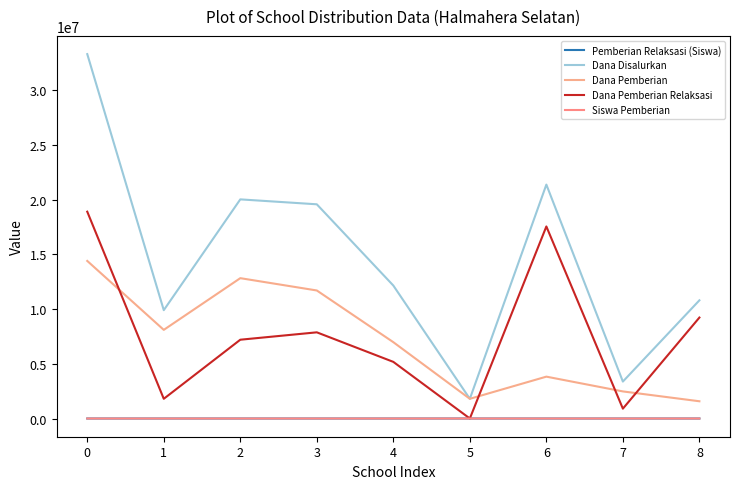

True or false: Dana Pemberian and Pemberian Relaksasi (Siswa) cross at least once.

False